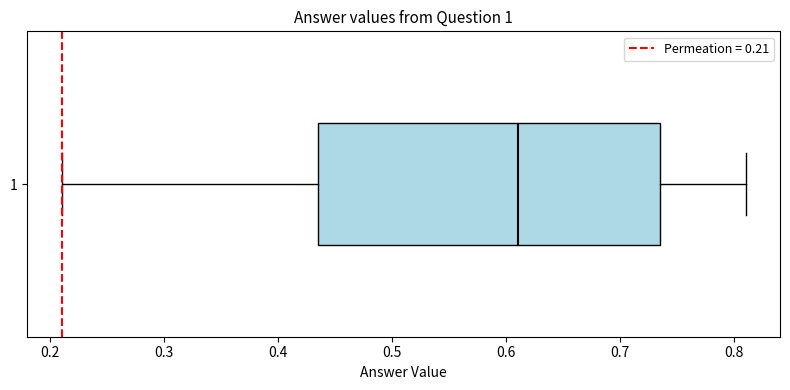

Where does the right whisker of the box at y = 1 end on the x-axis? The values are not printed on the chart, so give them approximately, as read against the axis.

0.81